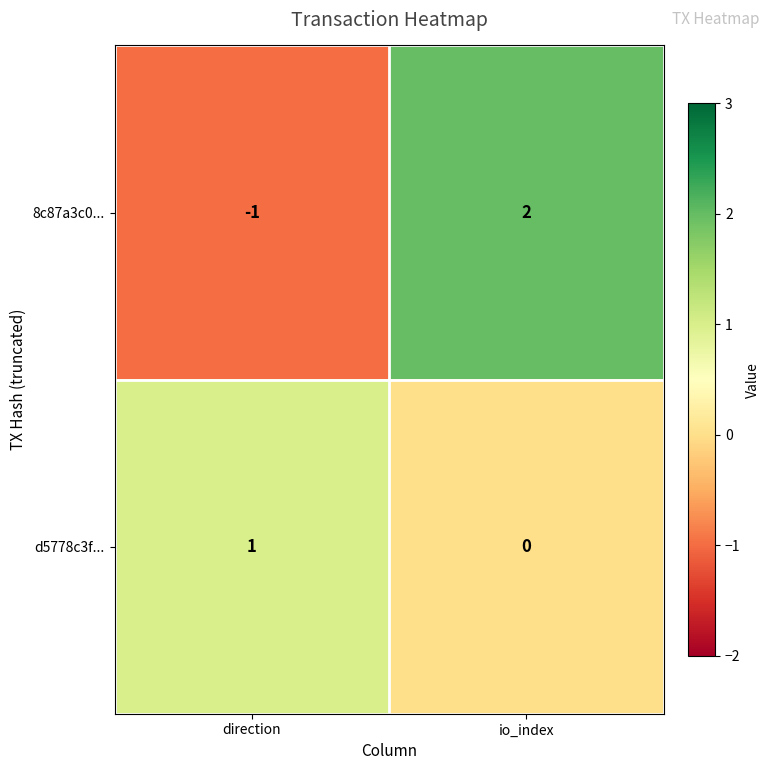

Which series has the largest range (max minus min)?

8c87a3c0...